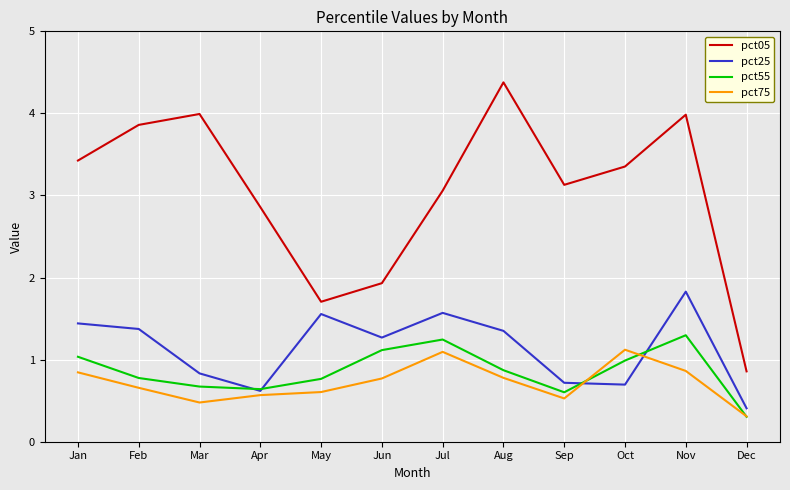

How many distinct data groups are displayed?

4